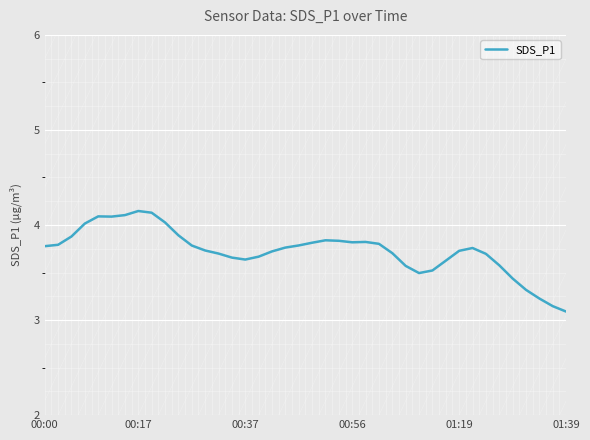

What is the difference between the second highest and minimum values?

1.0